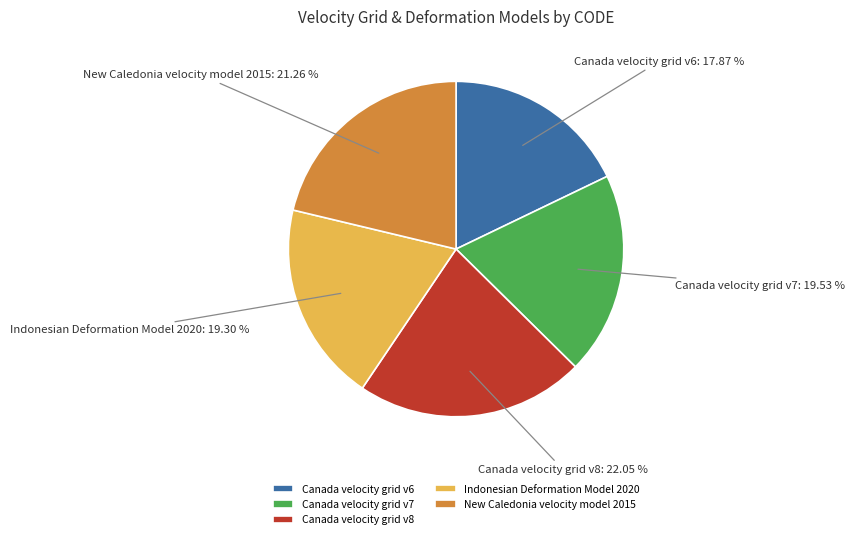

What is the ratio of the value at Canada velocity grid v6 to the value at Indonesian Deformation Model 2020?

0.9